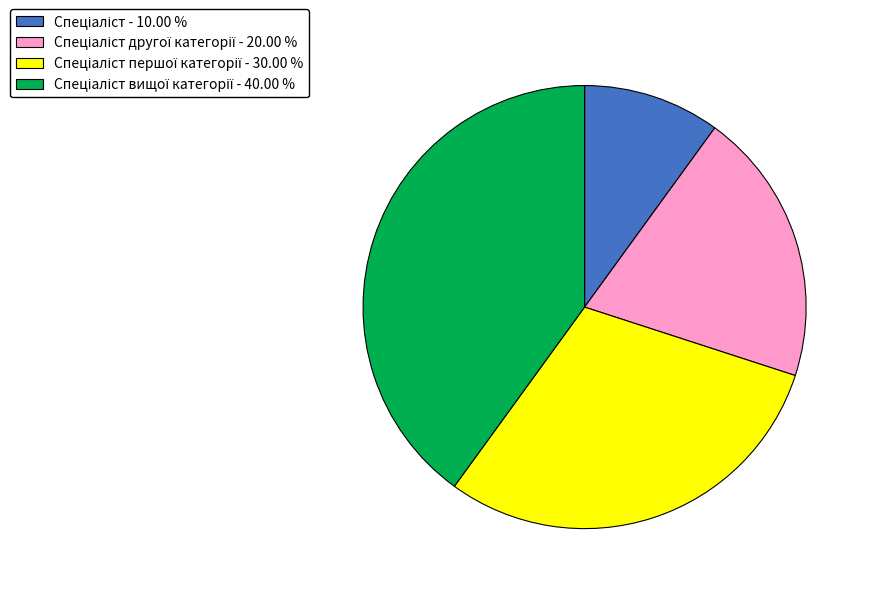

Count the number of slices in the pie.

4